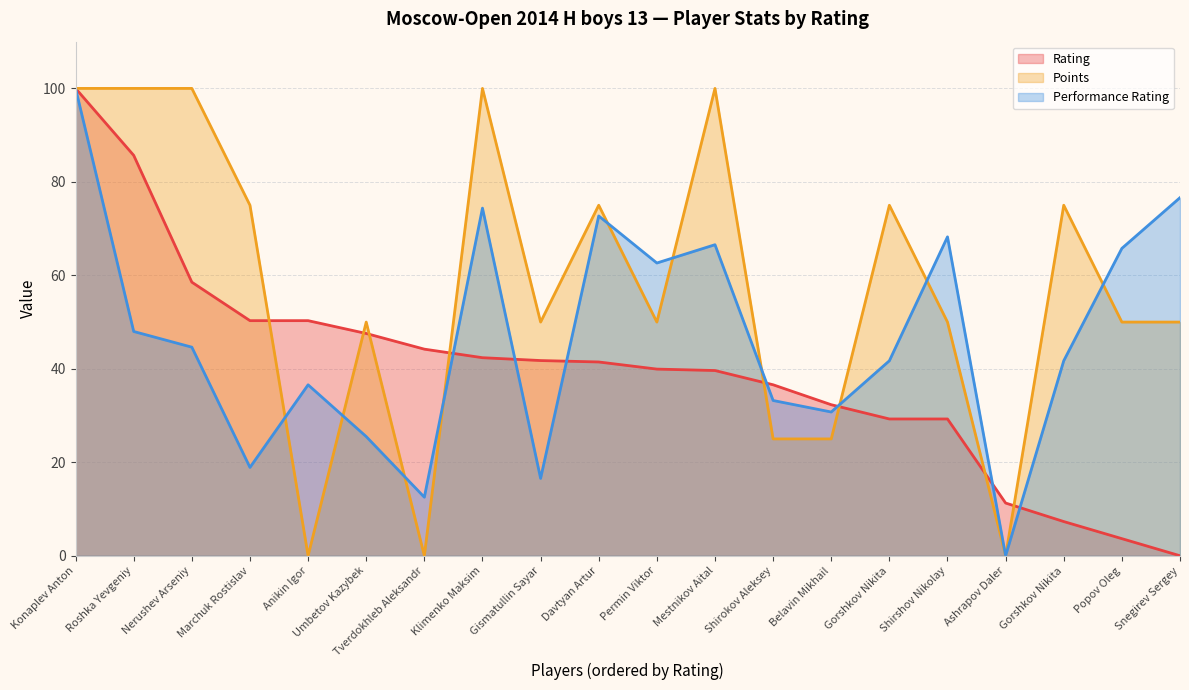

How many data points does each series have?

20